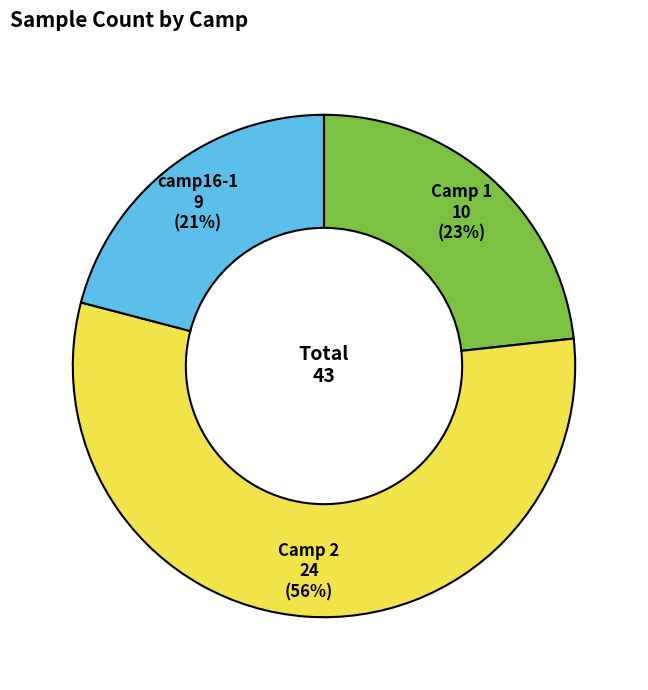

How many slices are in this pie chart?

3